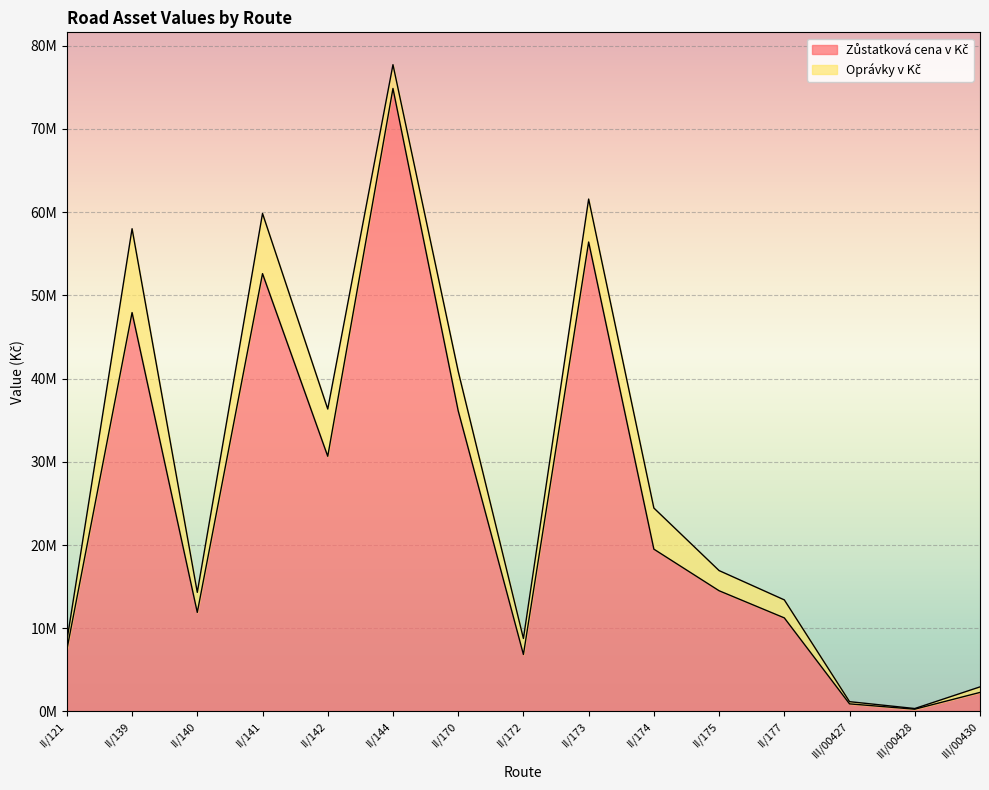

True or false: Zůstatková cena v Kč and Pořizovací cena v Kč intersect in this chart.

False